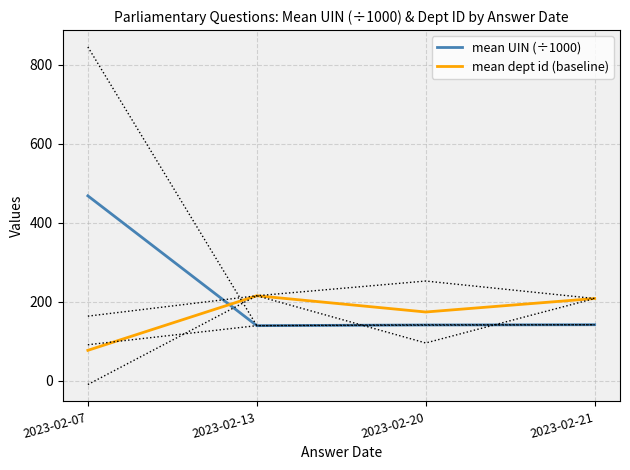

What is the value of the mean dept id (baseline) point at the 1st from the left?

76.7